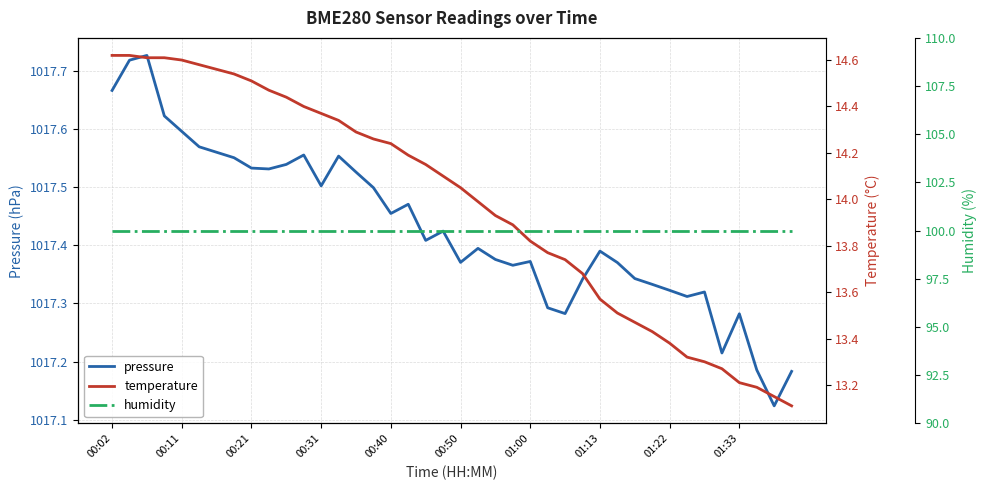

Is the value of temperature at 19 greater than the value of humidity at 00:02?

No